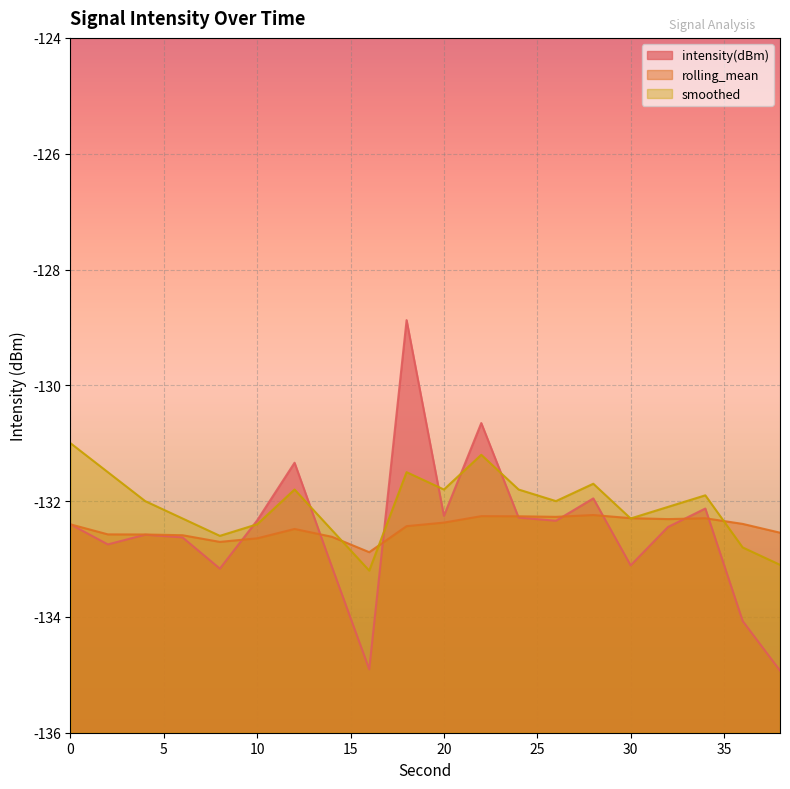

What is the difference between the highest and lowest values at 28?

0.5